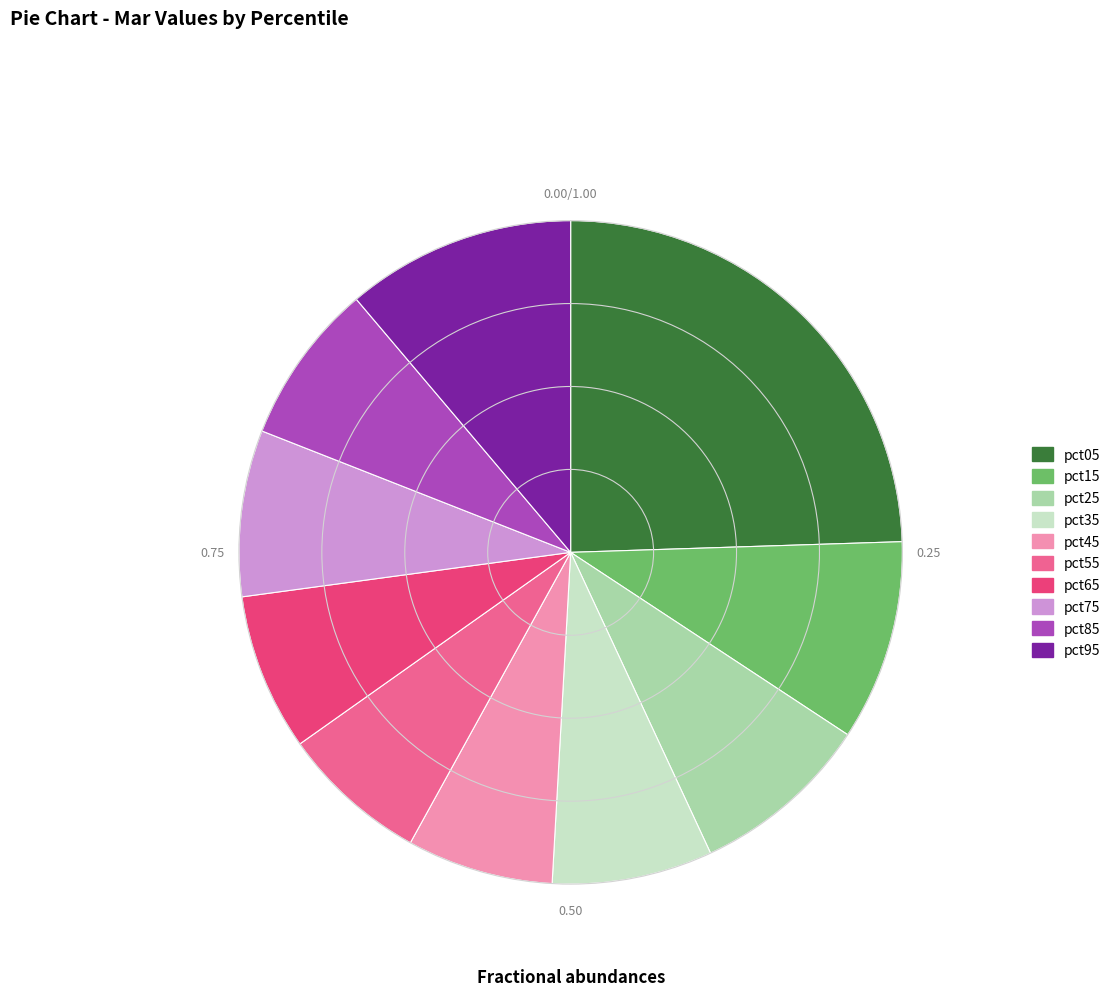

Is there a majority slice in this chart?

No